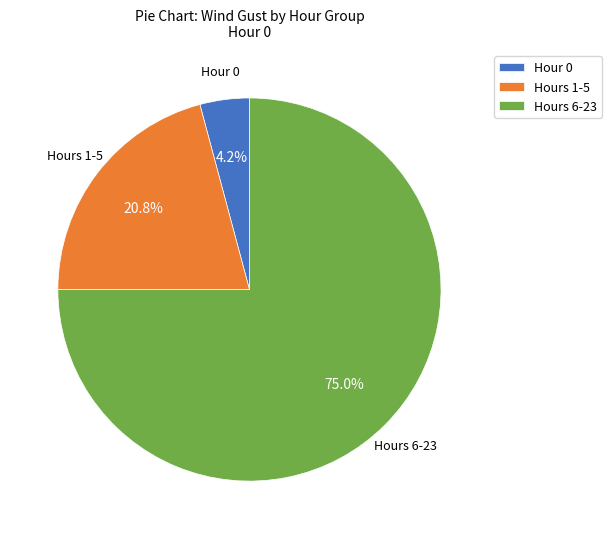

What is the majority slice?

Hours 6-23